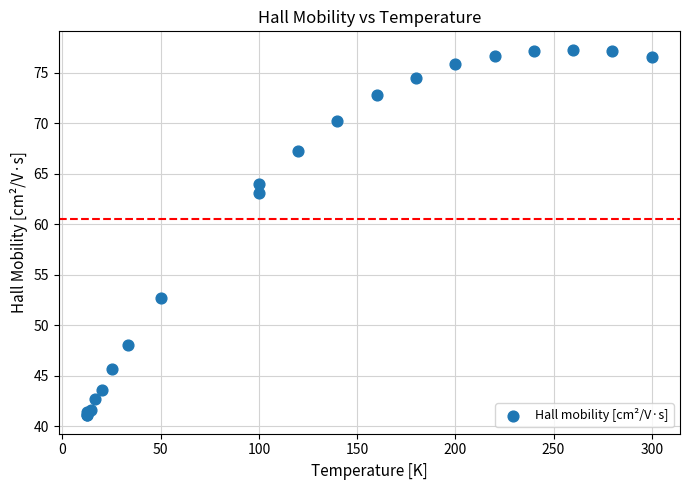

What Y value in the scatter plot is closest to 59?

63.0